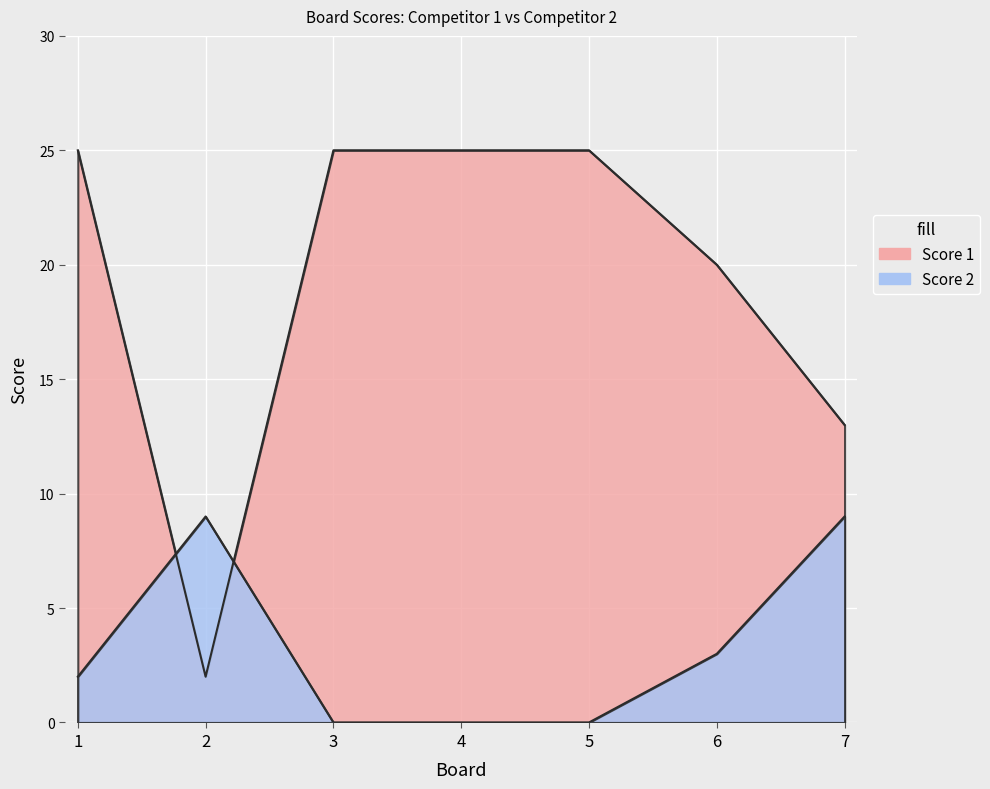

How many Score 2 values are between 0 and 9?

7